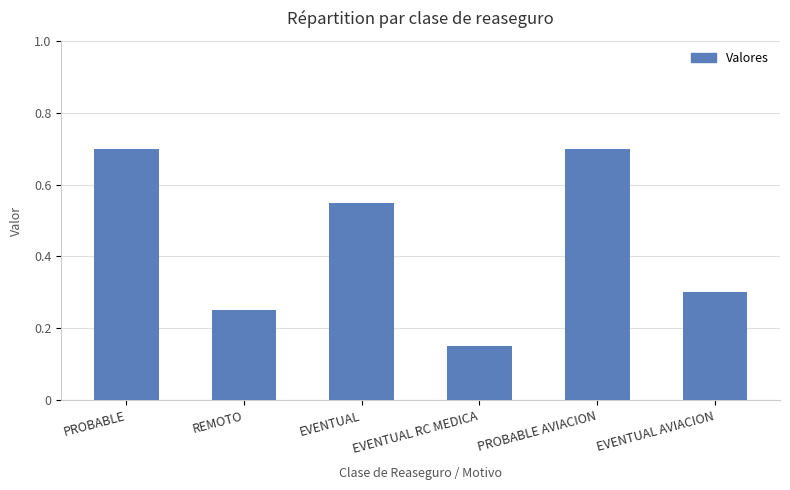

How many categories are shown in the chart?

6